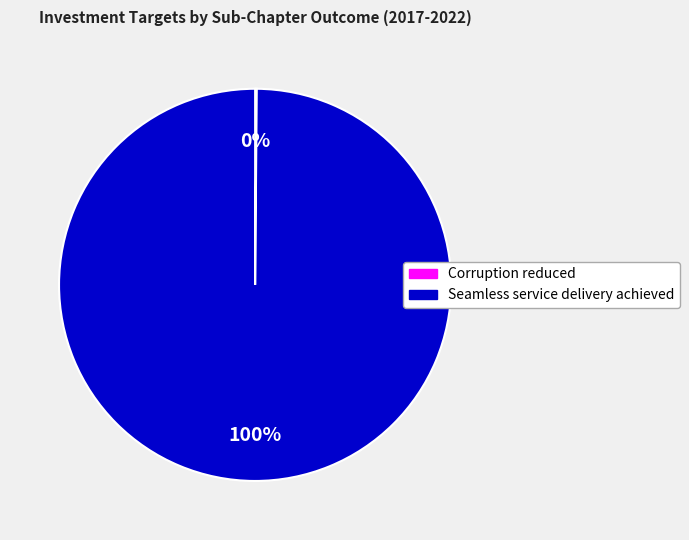

Which slice is the largest?

Seamless service delivery achieved